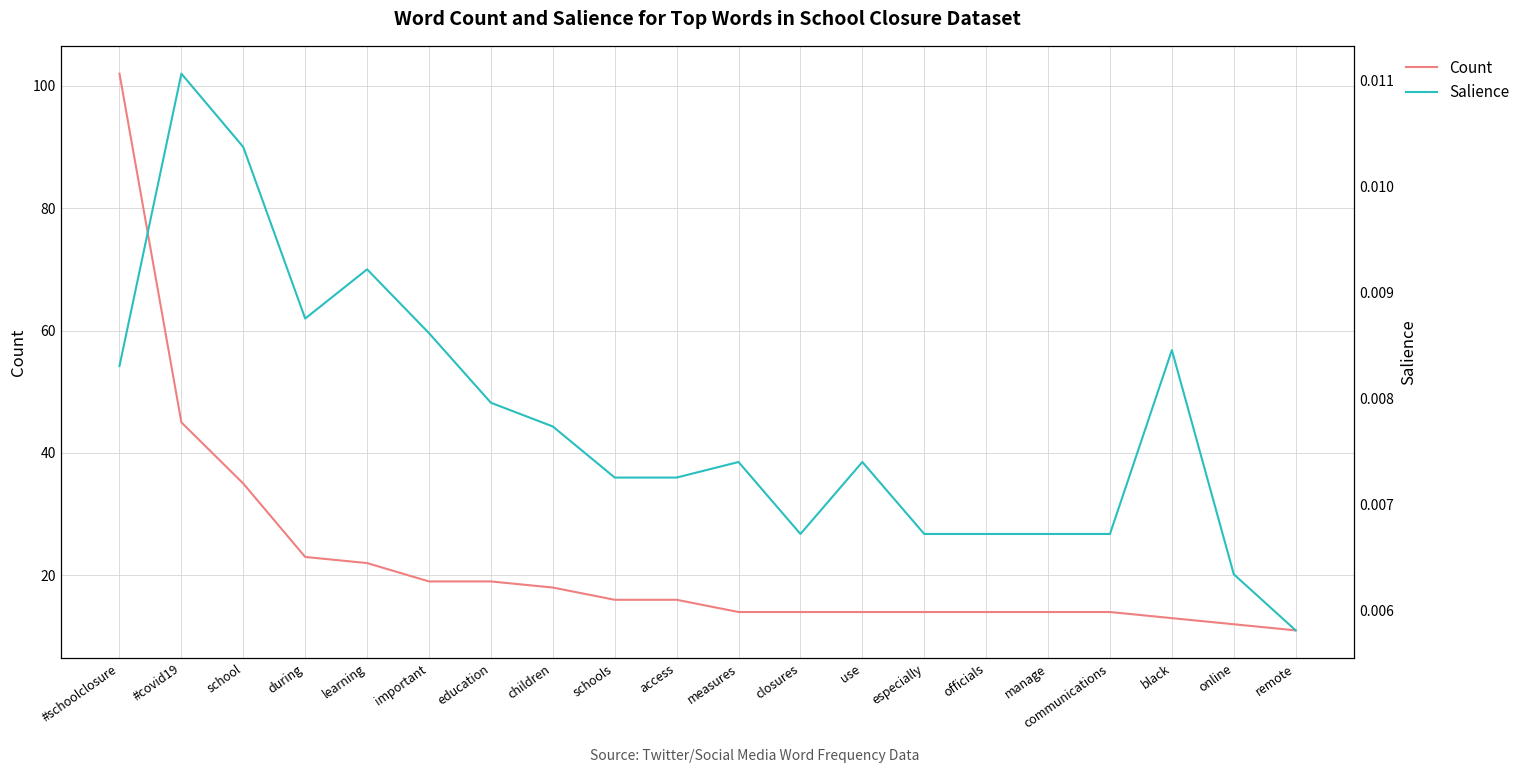

List the series in order of their peak value, highest first.

Count, Salience